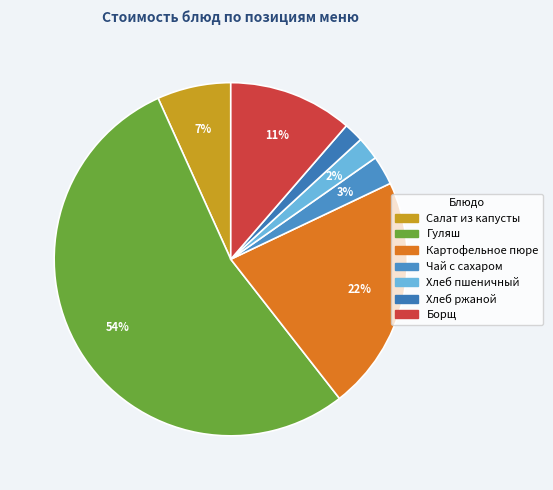

What percentage is the Гуляш slice, to the nearest percent?

54%